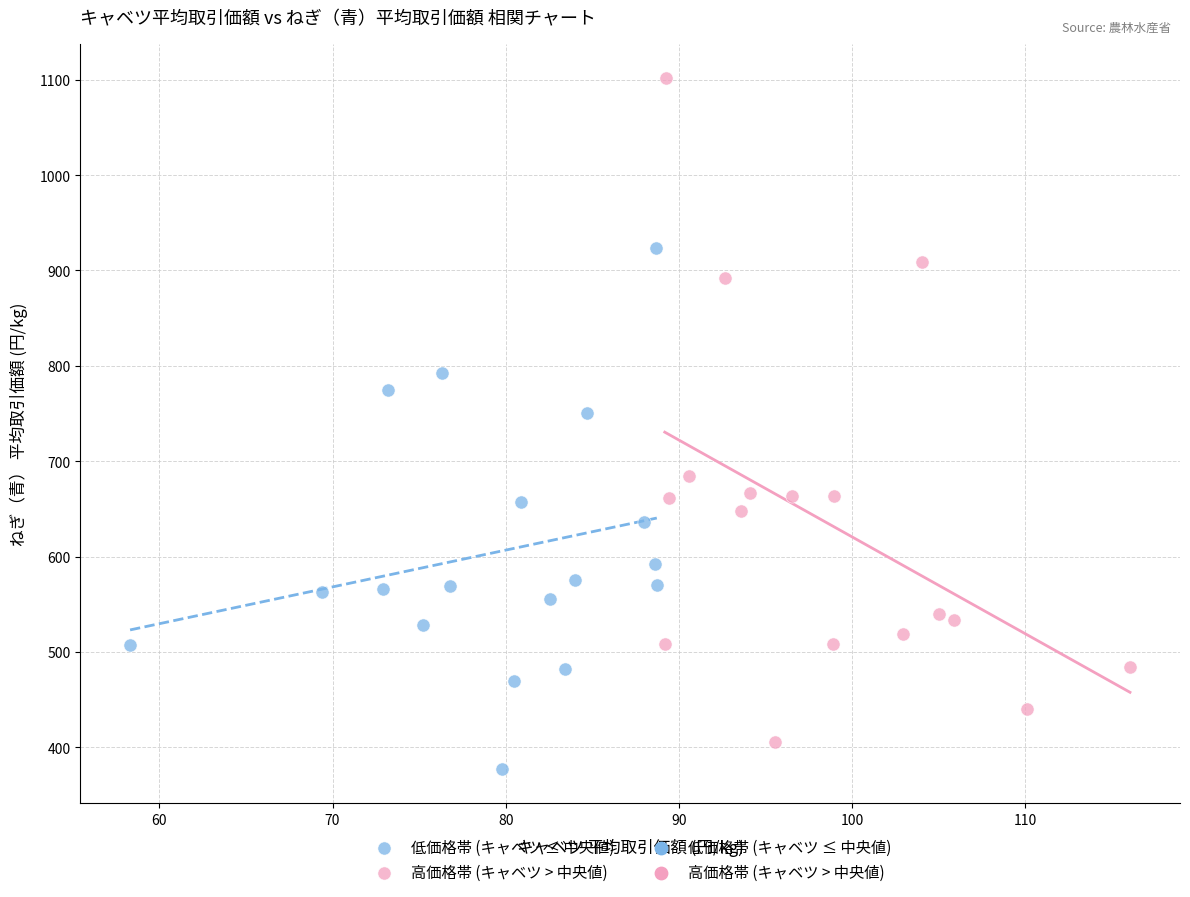

Which series has the largest Y range (max minus min)?

高価格帯 (キャベツ > 中央値)